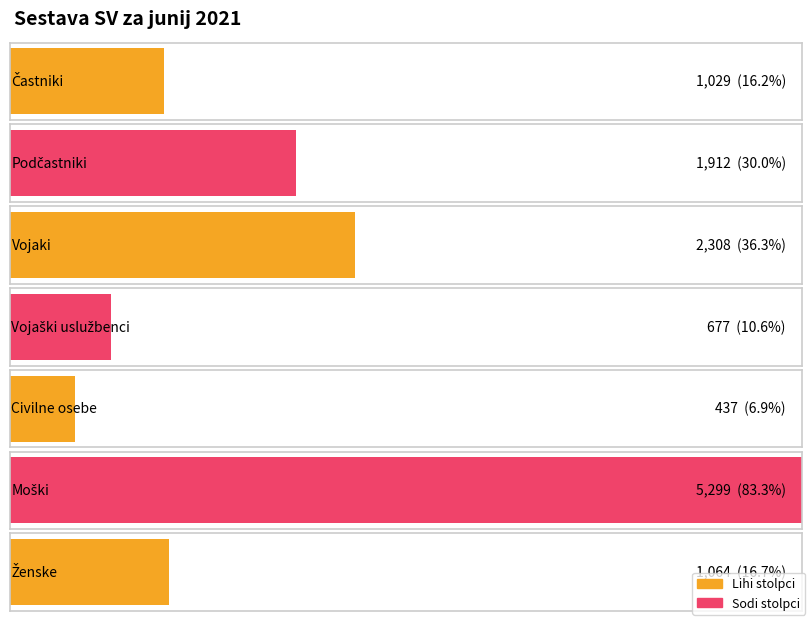

Reading left to right, extract all data points from this chart.

1029	1912	2308	677	437	5299	1064